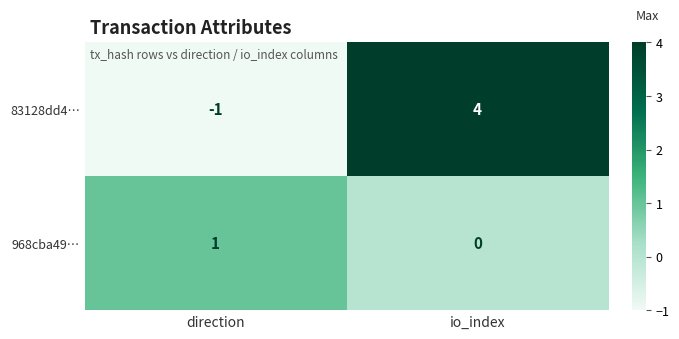

Reading right to left, transcribe all the data shown in this chart.

83128dd4…: 4	-1
968cba49…: 0	1